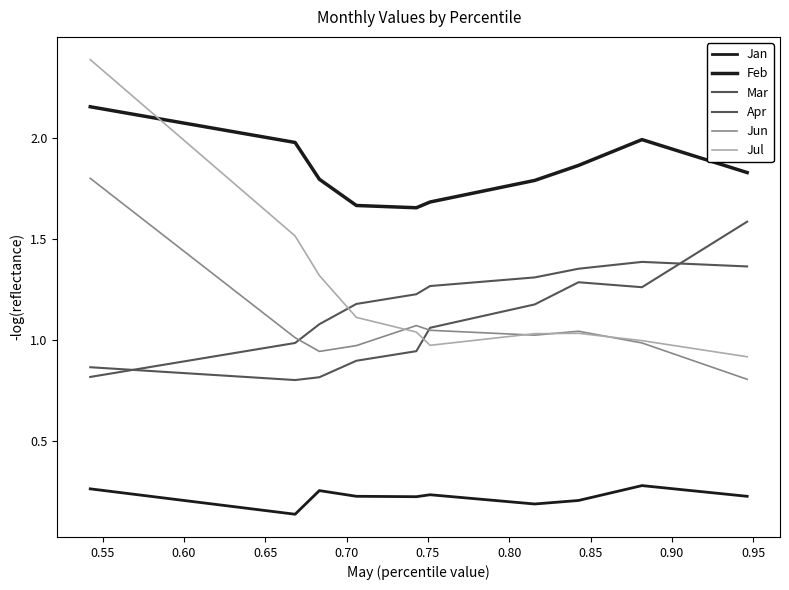

Reading left to right, extract all data points from this chart.

Jan: 0.3	0.1	0.3	0.2	0.2	0.2	0.2	0.2	0.3	0.2
Feb: 2.2	2.0	1.8	1.7	1.7	1.7	1.8	1.9	2.0	1.8
Mar: 0.9	0.8	0.8	0.9	0.9	1.1	1.2	1.3	1.3	1.6
Apr: 0.8	1.0	1.1	1.2	1.2	1.3	1.3	1.4	1.4	1.4
Jun: 1.8	1.0	0.9	1.0	1.1	1.0	1.0	1.0	1.0	0.8
Jul: 2.4	1.5	1.3	1.1	1.0	1.0	1.0	1.0	1.0	0.9